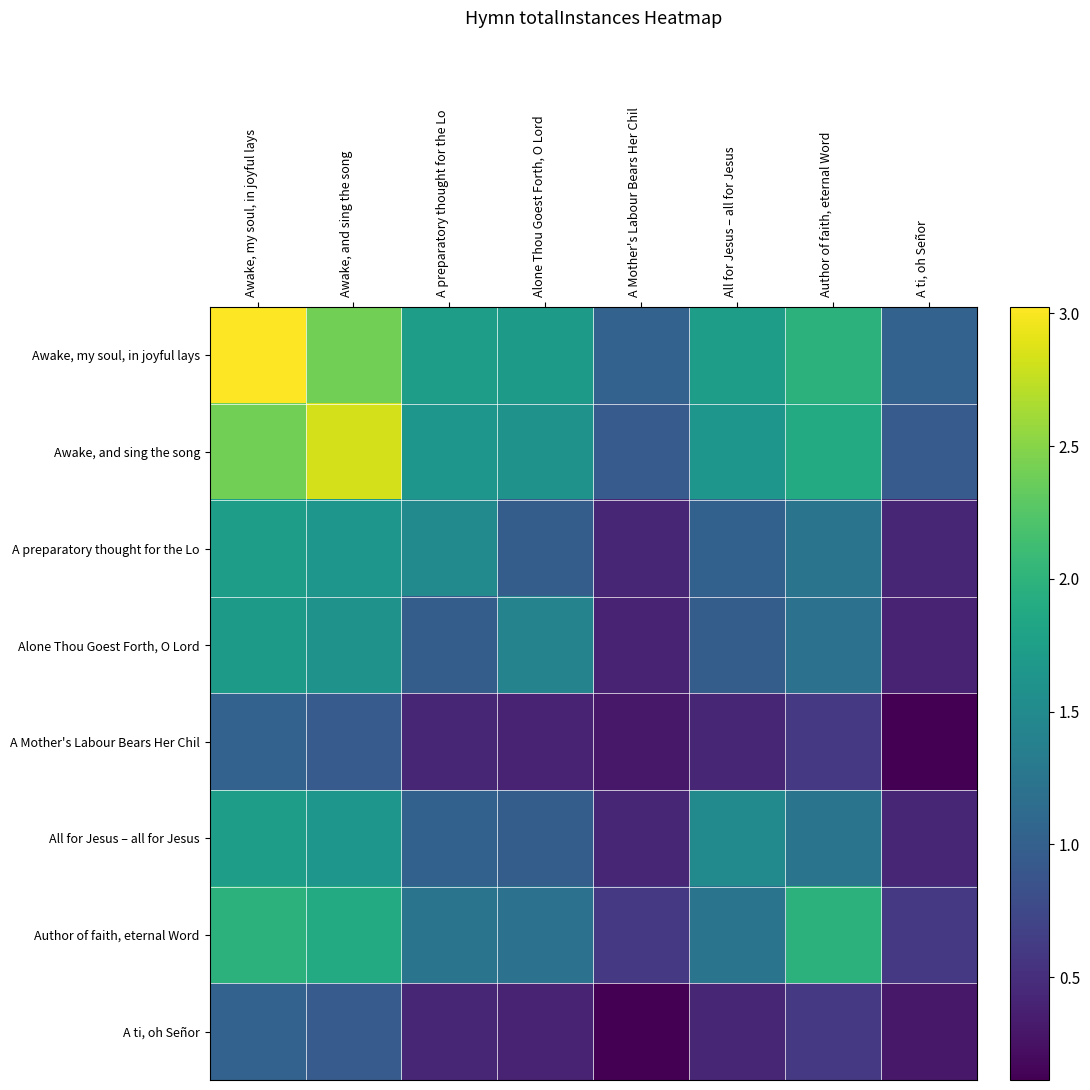

Which category has the highest value across all series?

Awake, my soul, in joyful lays